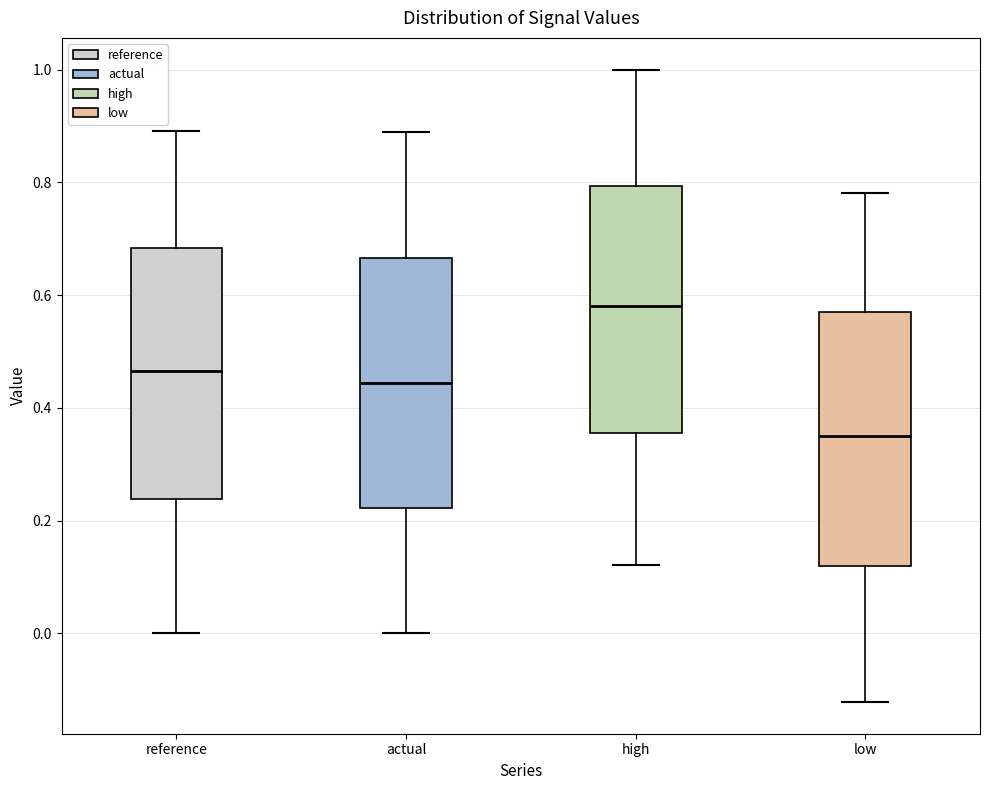

Reading left to right, transcribe this box plot: for each box, give where its median line is, the range the box spans, and where its two whiskers end, as read against the y-axis. The values are not printed on the chart, so give them approximately, as read against the axis.

reference: median 0.46, box 0.24 to 0.68, whiskers 0.00 to 0.90
actual: median 0.44, box 0.22 to 0.66, whiskers 0.00 to 0.88
high: median 0.58, box 0.36 to 0.80, whiskers 0.12 to 1.00
low: median 0.34, box 0.12 to 0.58, whiskers -0.12 to 0.78